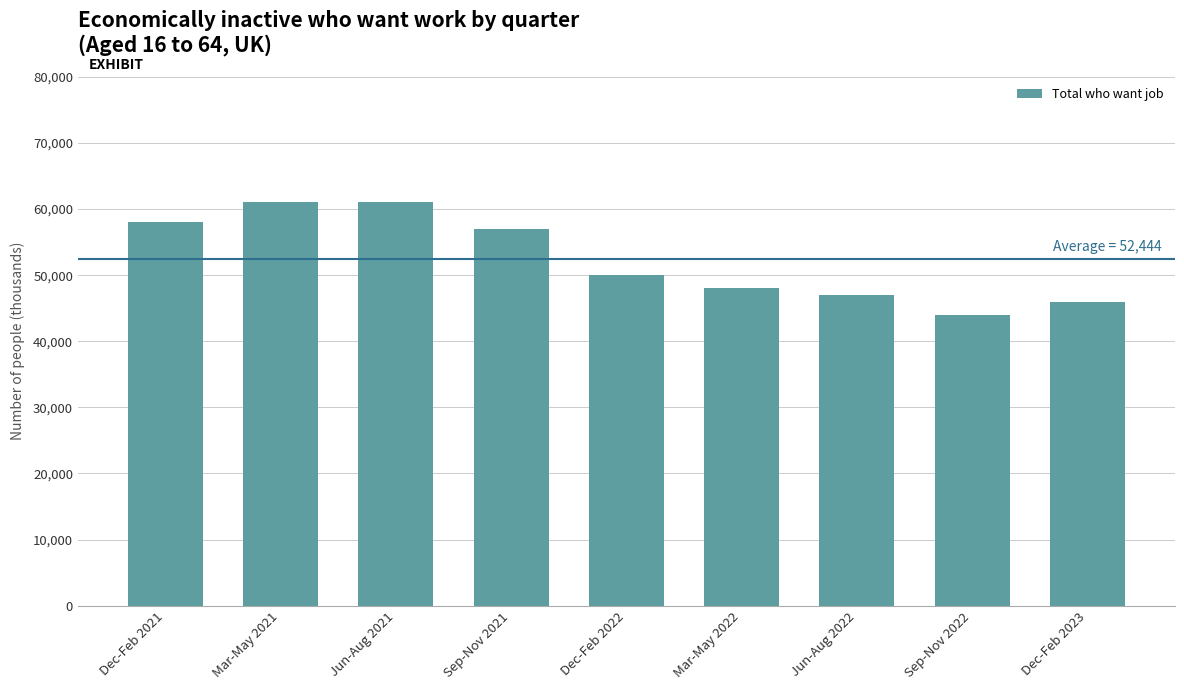

How many bars are there in total?

9